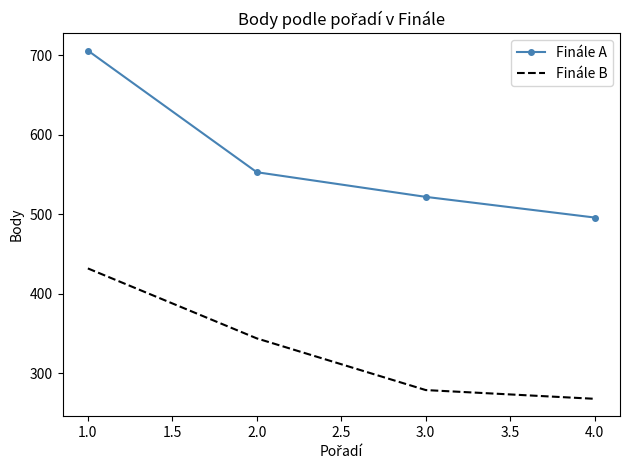

Reading right to left, what are all the values shown in this chart?

Finále A: 496	522	553	706
Finále B: 268	279	344	432